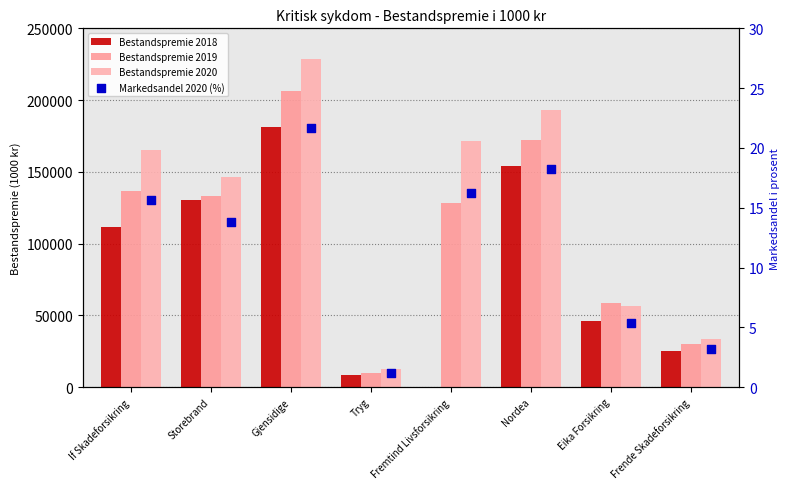

Is the value of Markedsandel 2020 (%) at Nordea greater than the value of Bestandspremie 2020 at Storebrand?

No